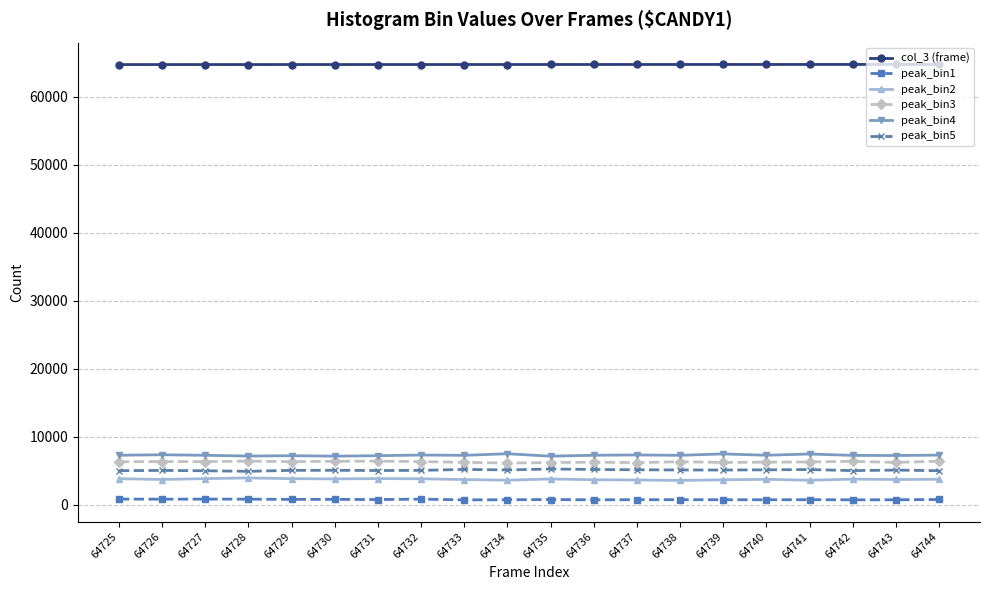

Which series has the largest total across all categories?

col_3 (frame)